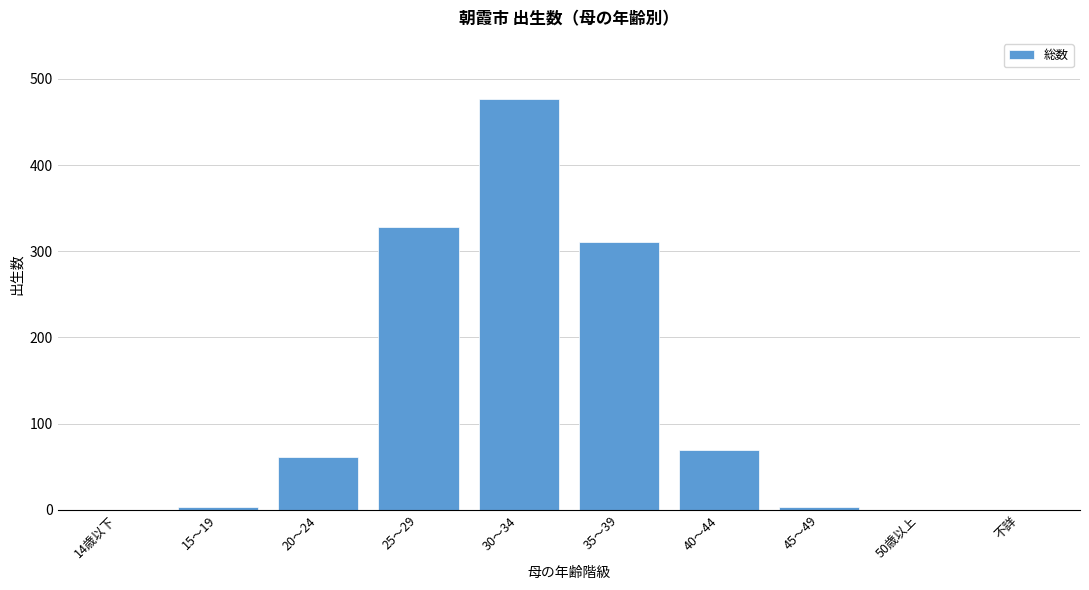

Reading right to left, list all the values displayed in this chart.

不詳=0	50歳以上=0	45～49=3	40～44=69	35～39=311	30～34=476	25～29=328	20～24=61	15～19=3	14歳以下=0